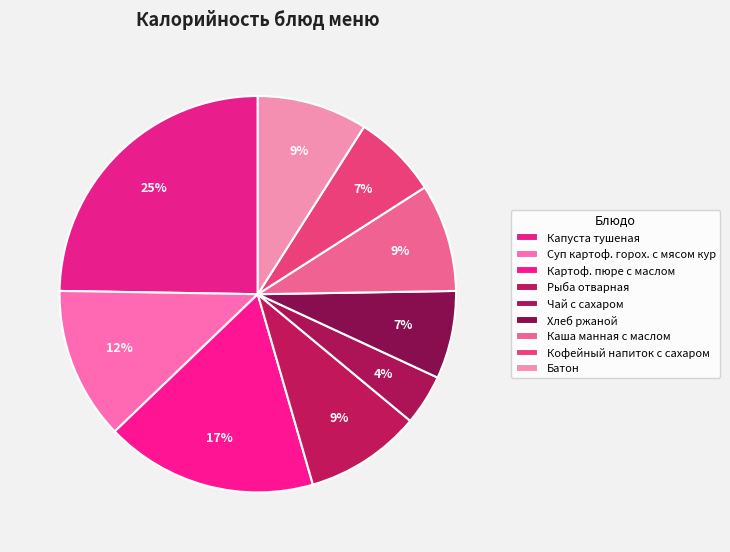

Is there a majority slice in this chart?

No